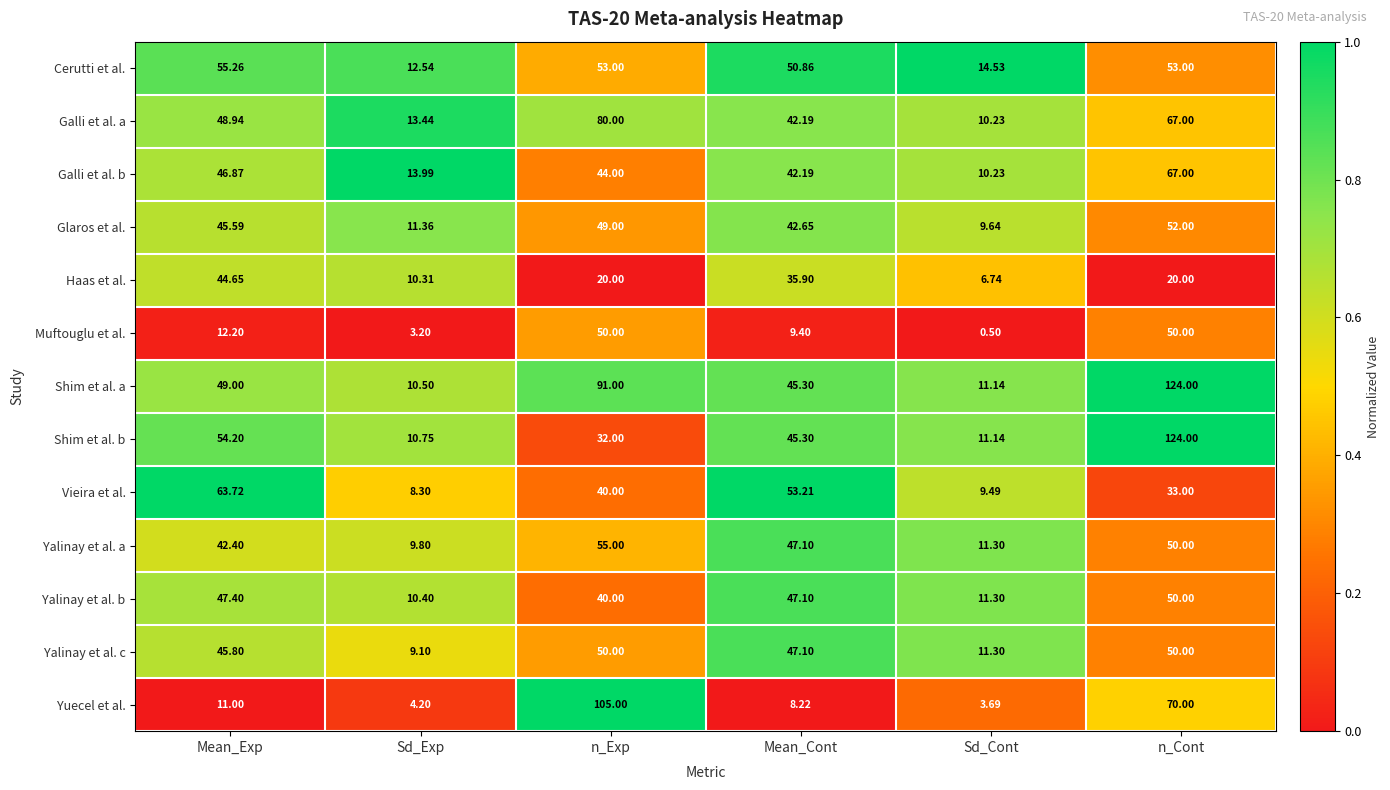

At which label is Shim et al. b closest to 67?

Mean_Exp